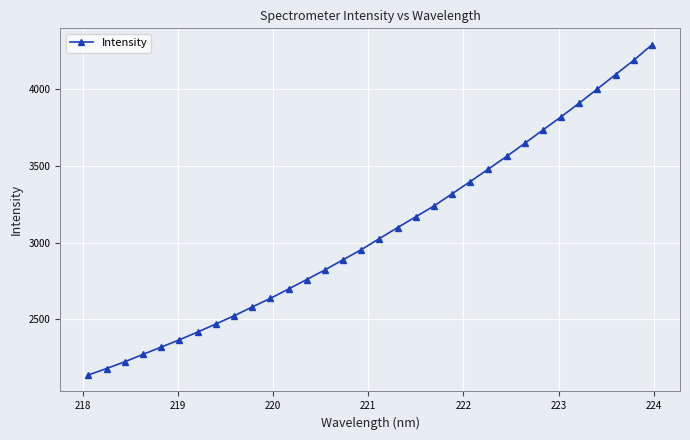

What is the value of the 24th point from the left?

3561.6